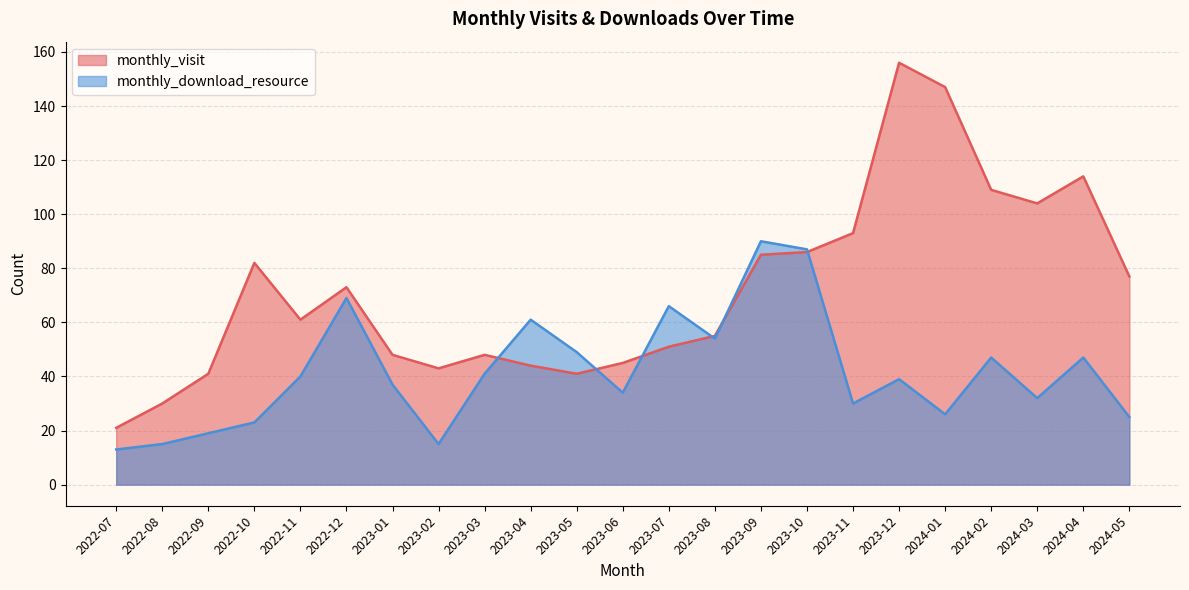

Rank the series at 2024-04 from highest to lowest value.

monthly_visit, monthly_download_resource